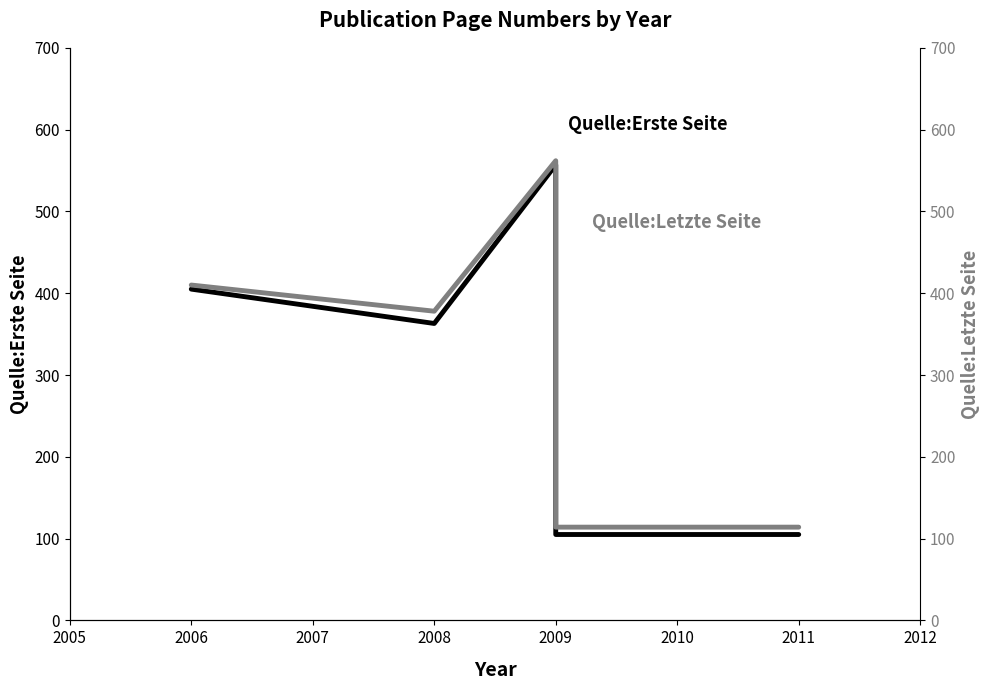

What is the value of the Quelle:Erste Seite point at the 3rd from the left?

557